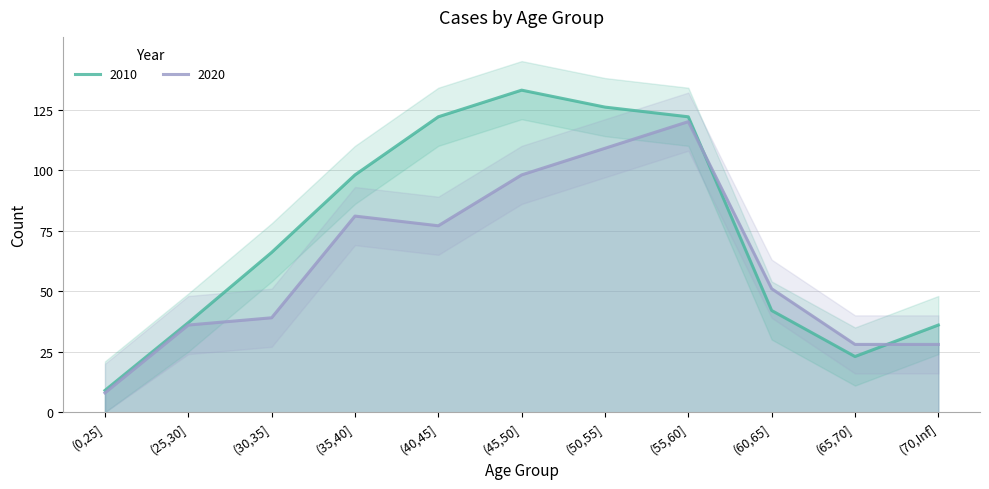

The value of 2010 at (55,60] is 122. True or false?

True